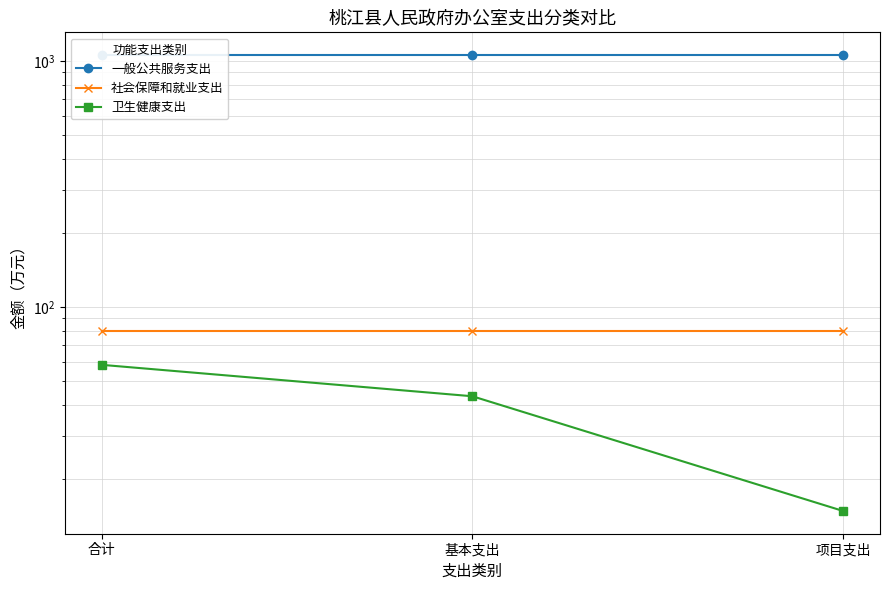

Which series has the largest range (max minus min)?

卫生健康支出